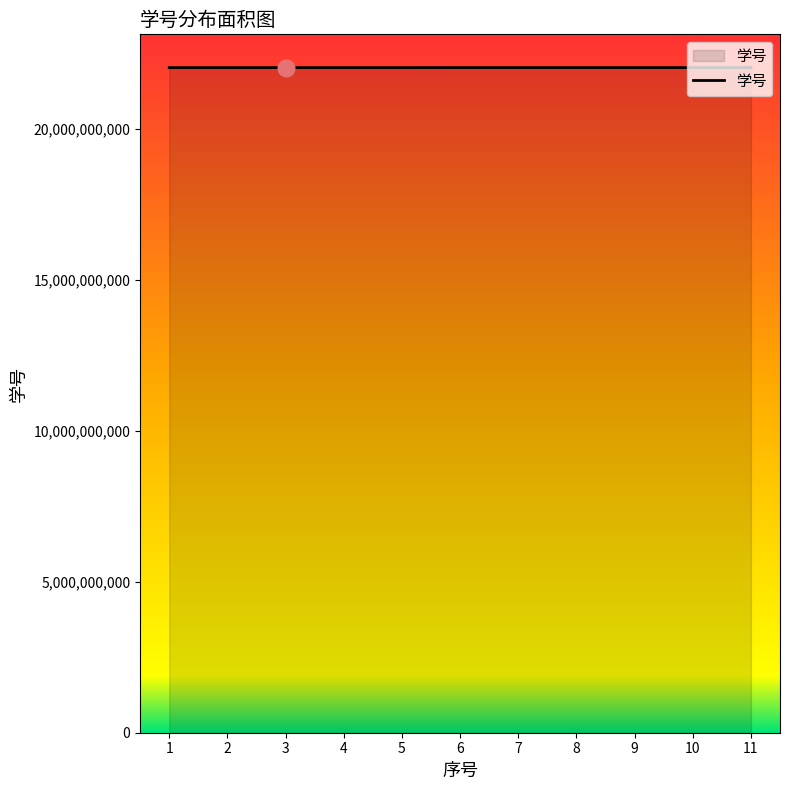

The value at 11 is 35828834859. True or false?

False